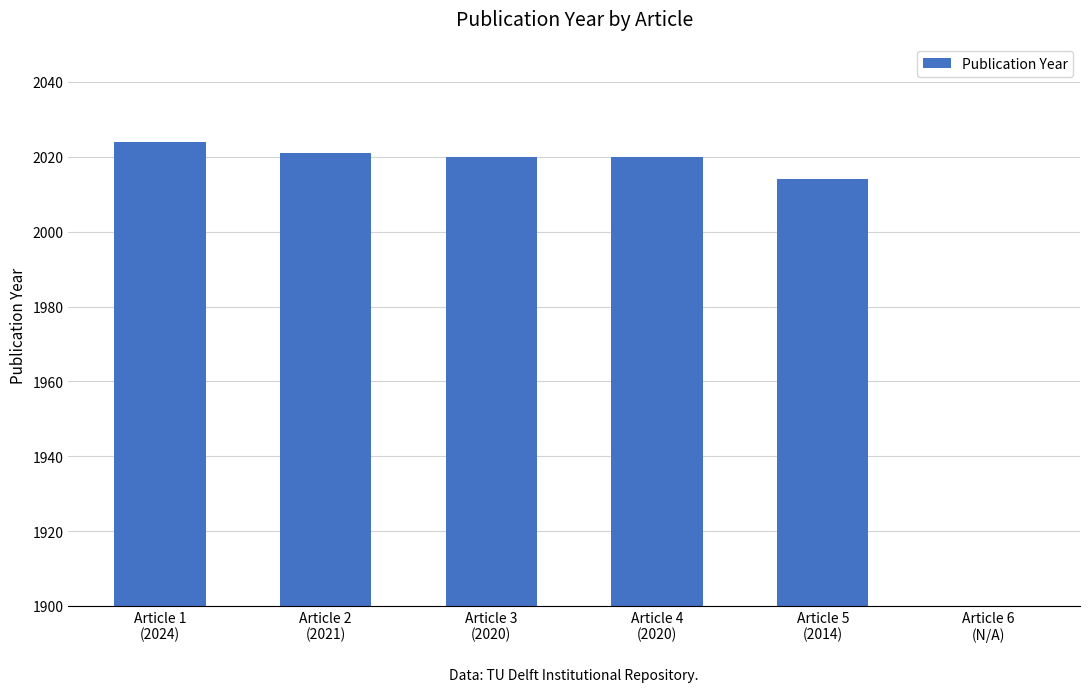

At which category does the chart reach its minimum across all series?

Article 6
(N/A)